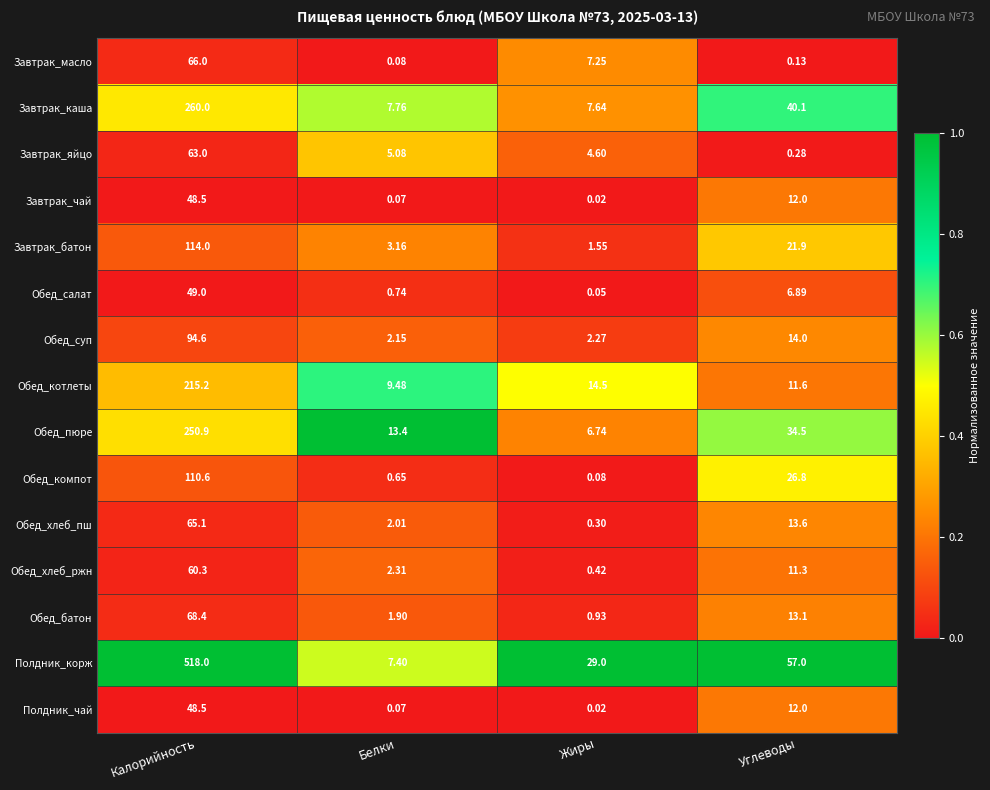

List the labels in order of Полдник_корж value, largest first.

Калорийность, Углеводы, Жиры, Белки